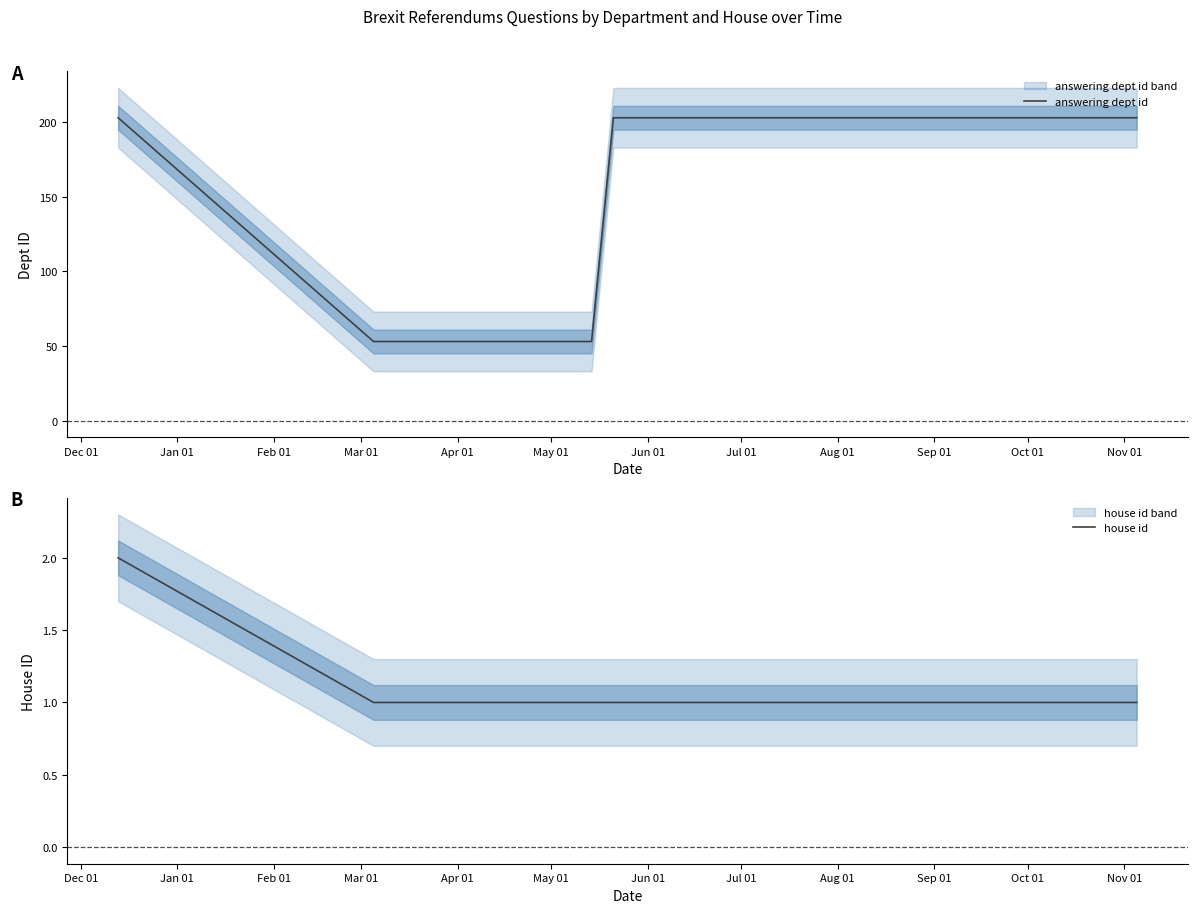

How many series are shown in this chart?

2